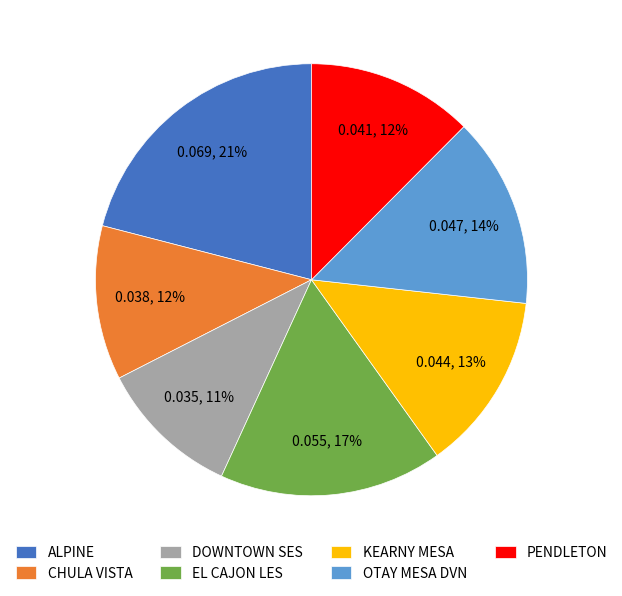

The CHULA VISTA slice represents 12% of the pie. True or false?

True